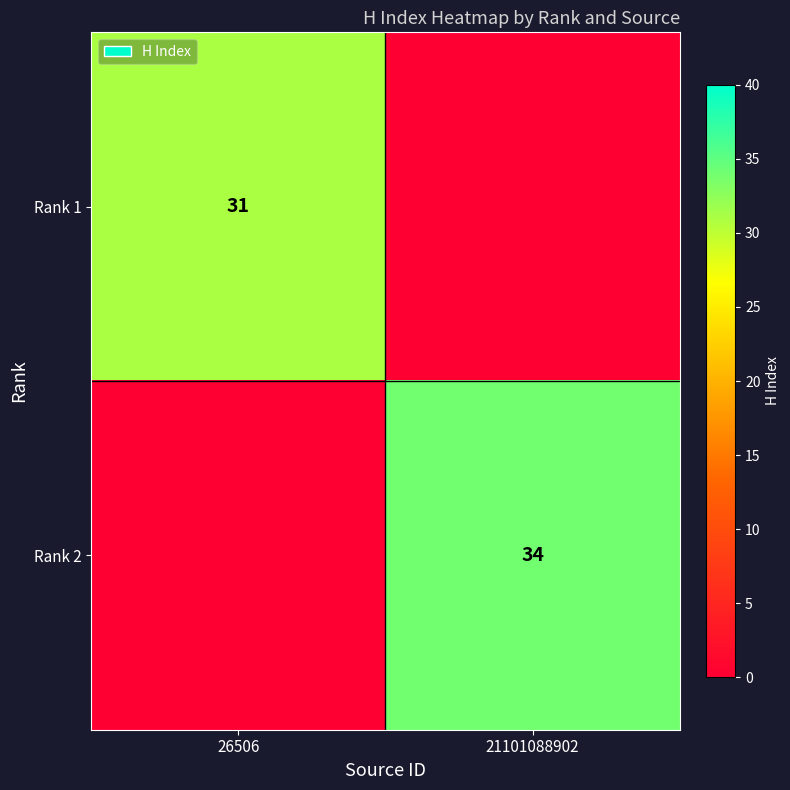

True or false: Rank 2 has a value of 34 at 21101088902.

True